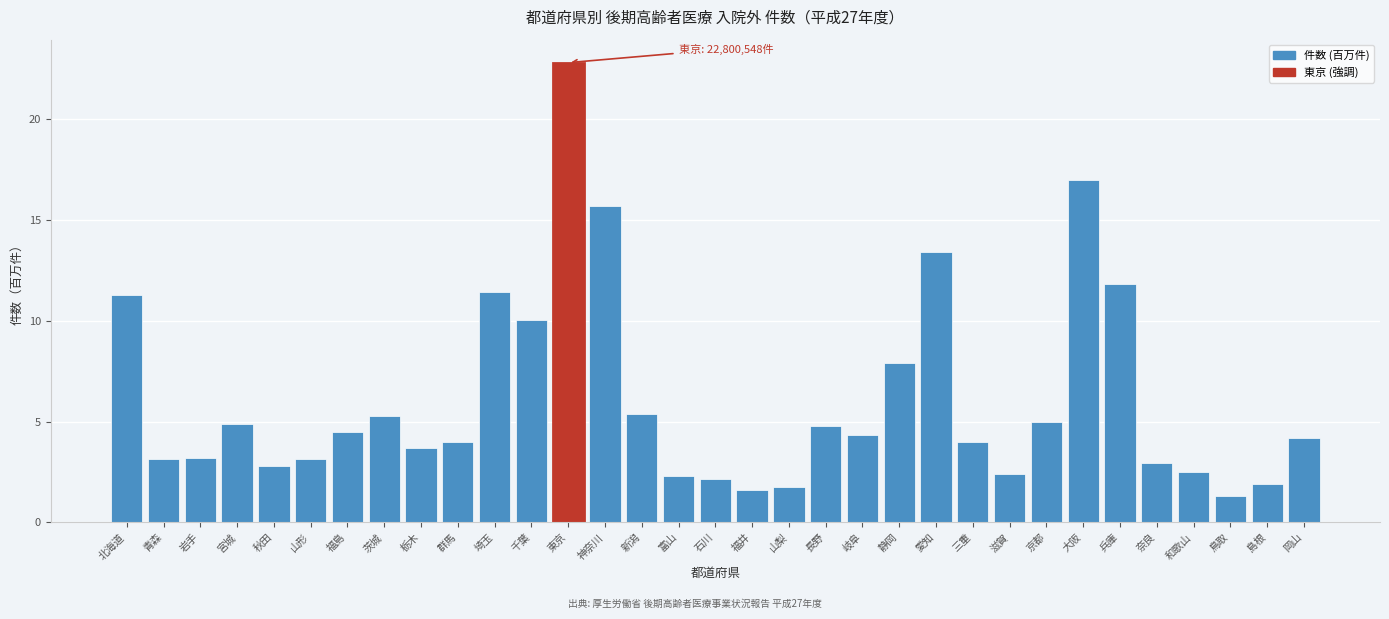

What is the greatest value displayed?

22.8